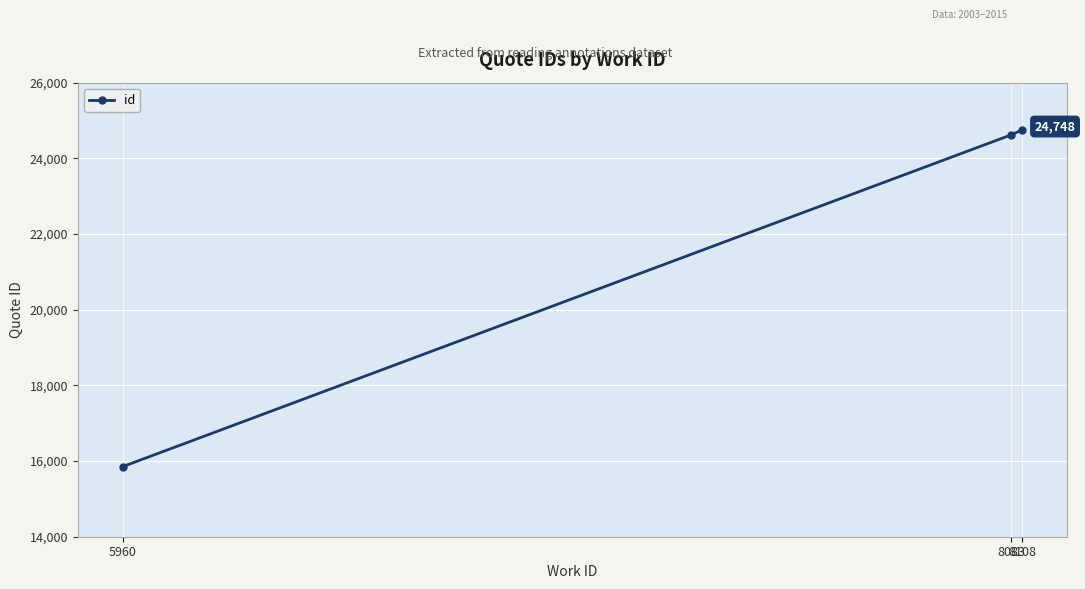

List the labels in order of value, largest first.

8108, 8083, 5960